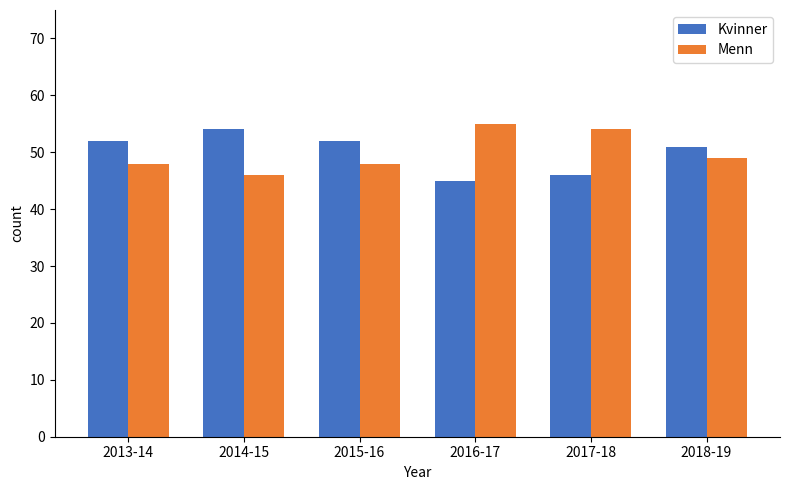

Rank the series by their maximum value, from lowest to highest.

Kvinner, Menn